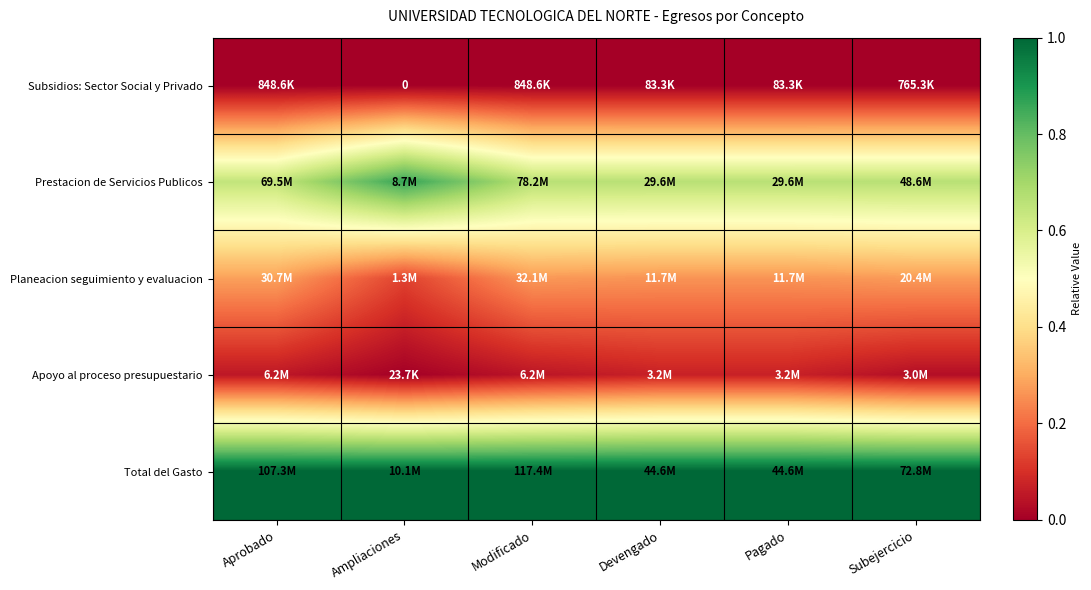

How many distinct data groups are displayed?

5